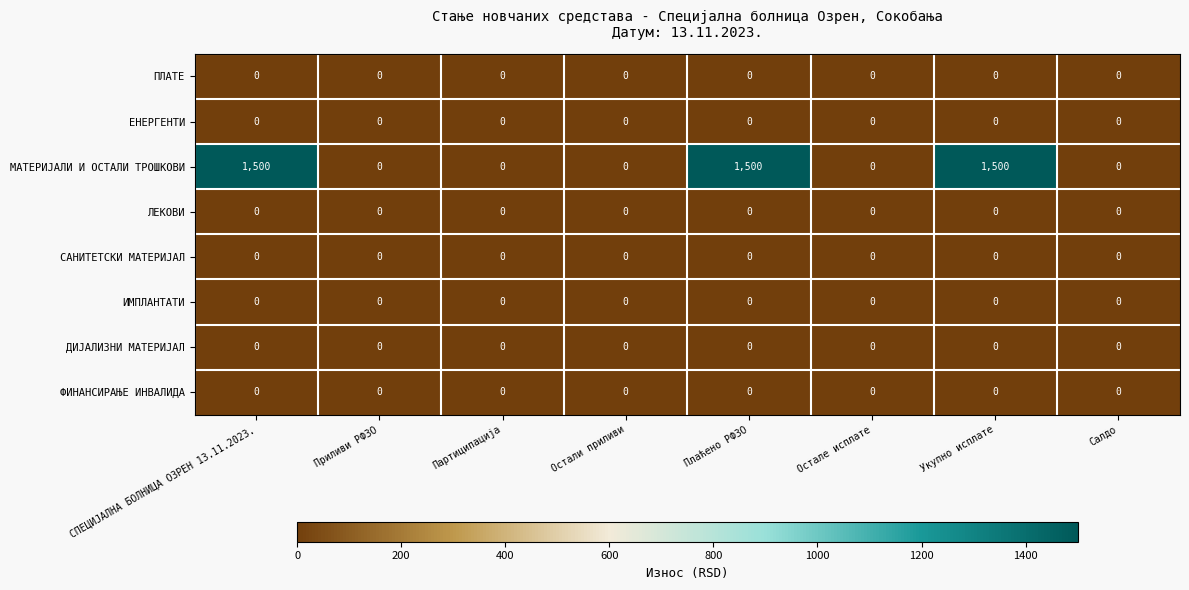

Which series changed the most between СПЕЦИЈАЛНА БОЛНИЦА ОЗРЕН 13.11.2023. and Остали приливи?

МАТЕРИЈАЛИ И ОСТАЛИ ТРОШКОВИ